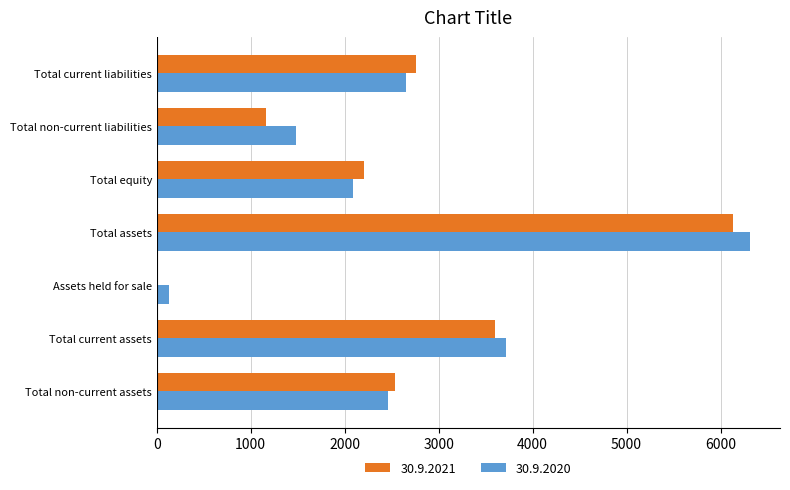

How many categories are shown in the chart?

7